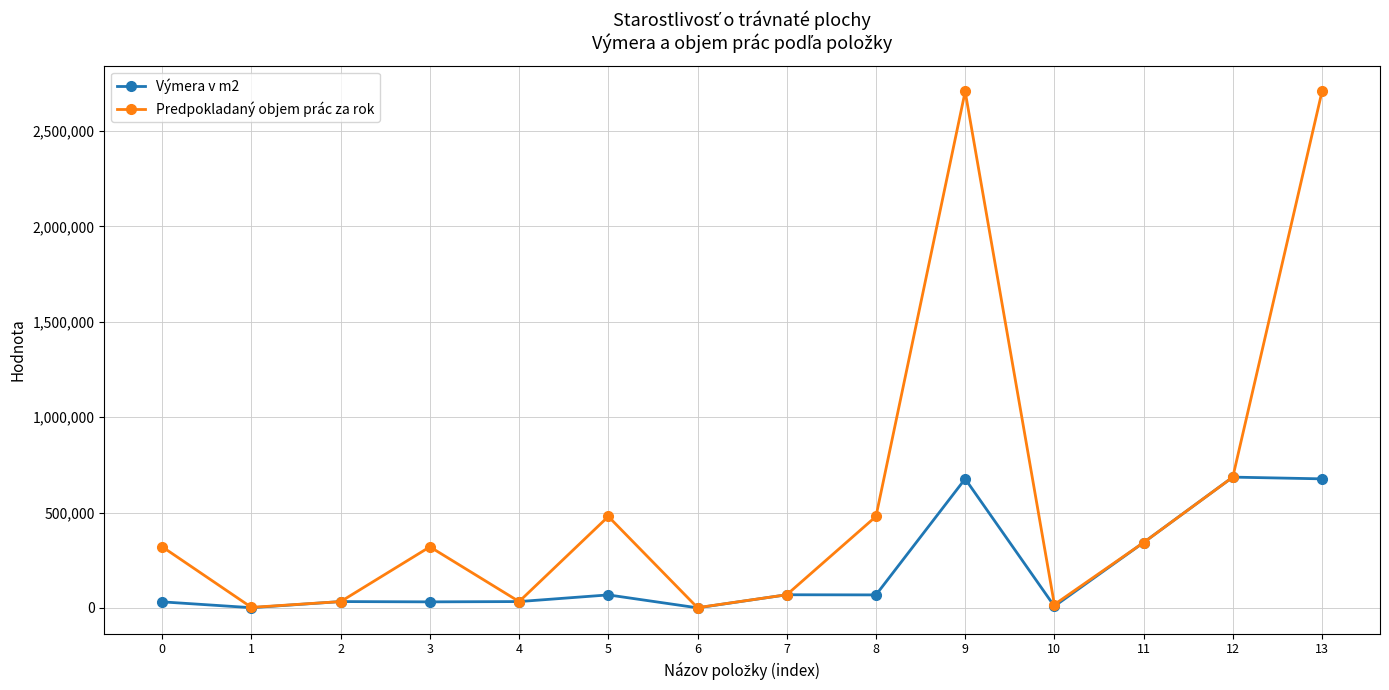

Count the number of categories in the chart.

14